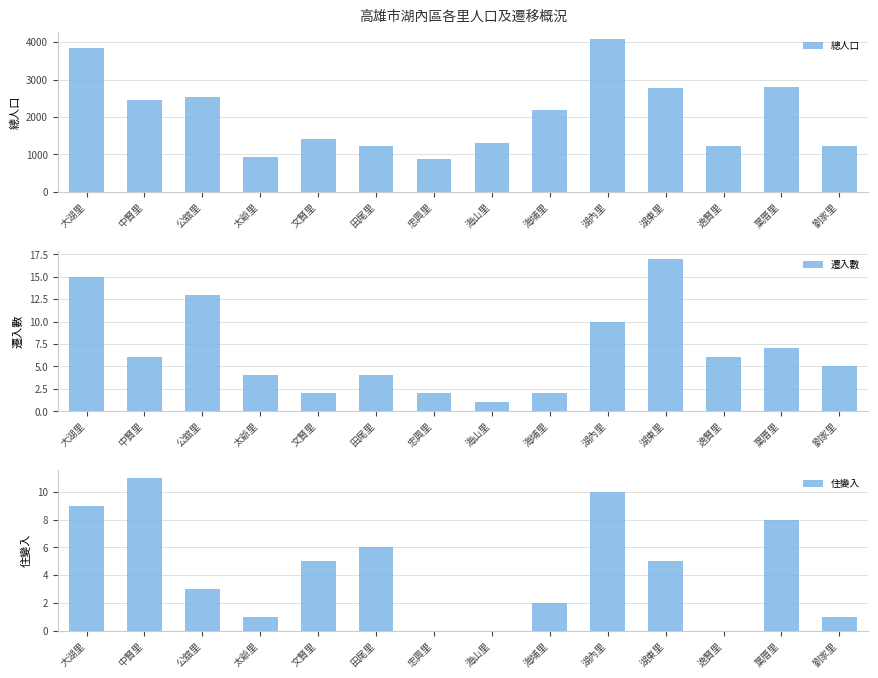

Is the value of 住變入 at 逸賢里 greater than the value of 總人口 at 海山里?

No